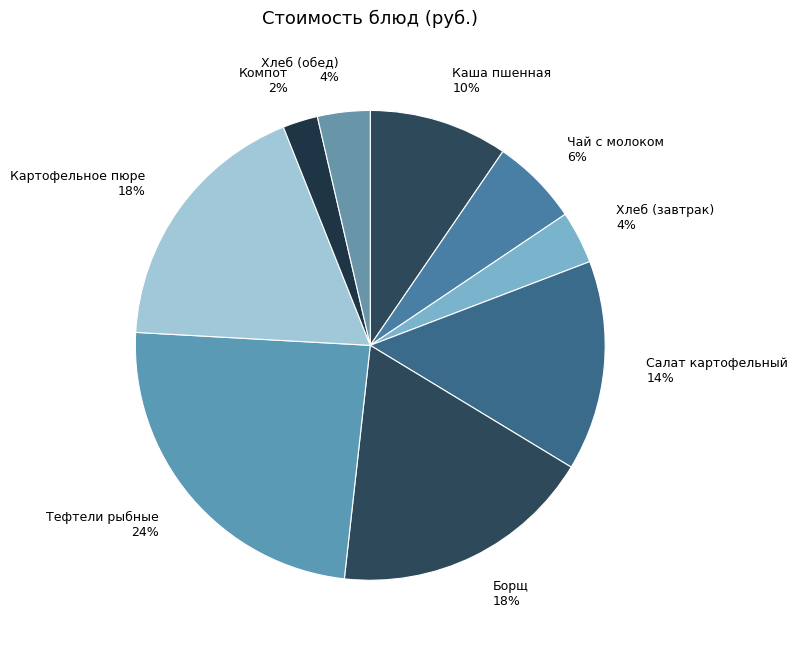

Count the number of slices in the pie.

9